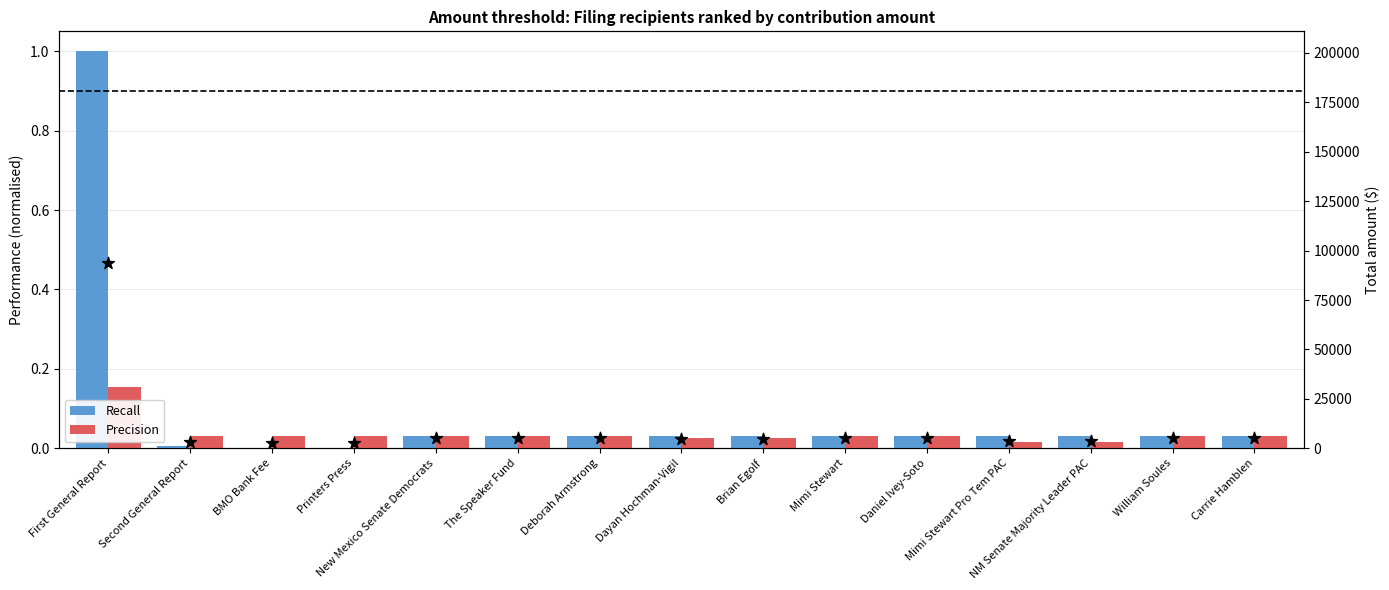

At how many categories does at least one series exceed 0?

15